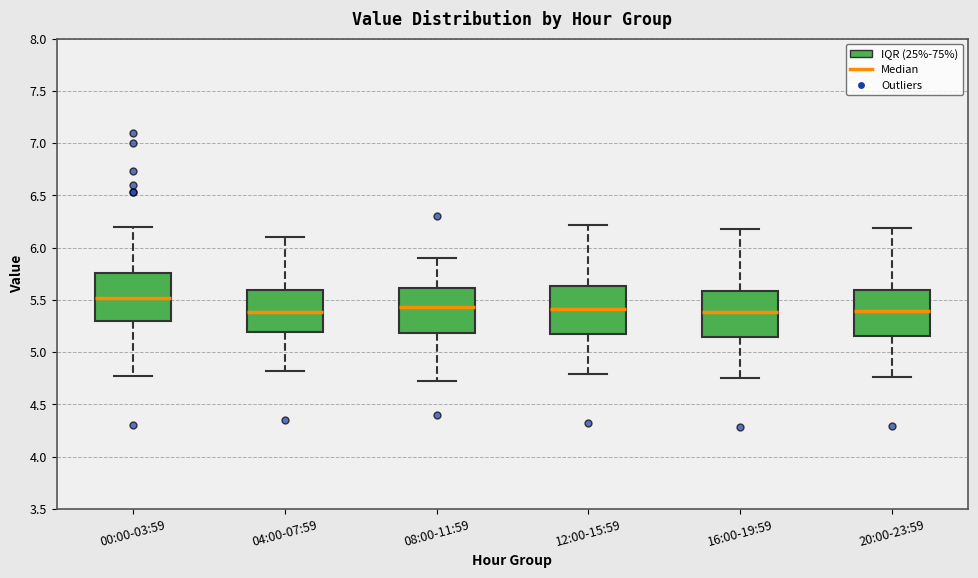

Reading left to right, transcribe this box plot: for each box, give where its median line is, the range the box spans, and where its two whiskers end, as read against the y-axis. The values are not printed on the chart, so give them approximately, as read against the axis.

00:00-03:59: median 5.50, box 5.30 to 5.75, whiskers 4.75 to 6.20
04:00-07:59: median 5.40, box 5.20 to 5.60, whiskers 4.80 to 6.10
08:00-11:59: median 5.45, box 5.20 to 5.60, whiskers 4.70 to 5.90
12:00-15:59: median 5.40, box 5.15 to 5.65, whiskers 4.80 to 6.20
16:00-19:59: median 5.40, box 5.15 to 5.60, whiskers 4.75 to 6.20
20:00-23:59: median 5.40, box 5.15 to 5.60, whiskers 4.75 to 6.20